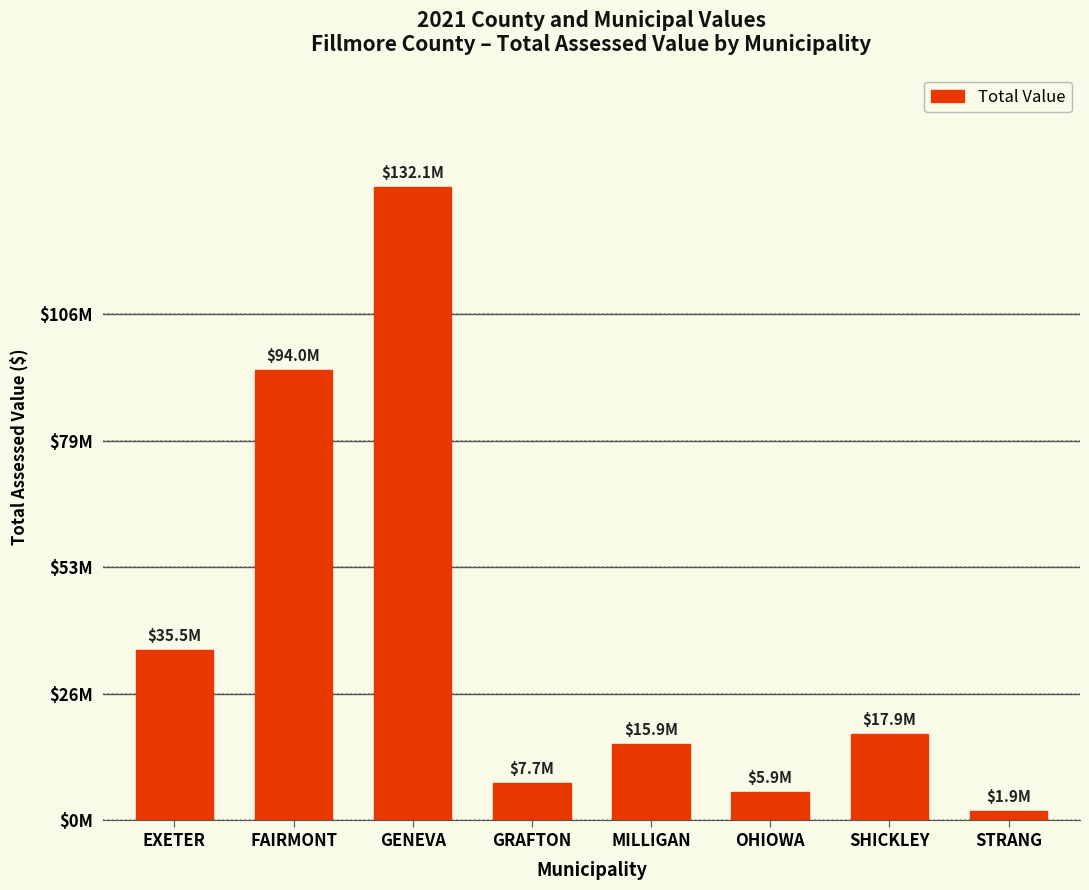

The value at EXETER is 35473838. True or false?

True